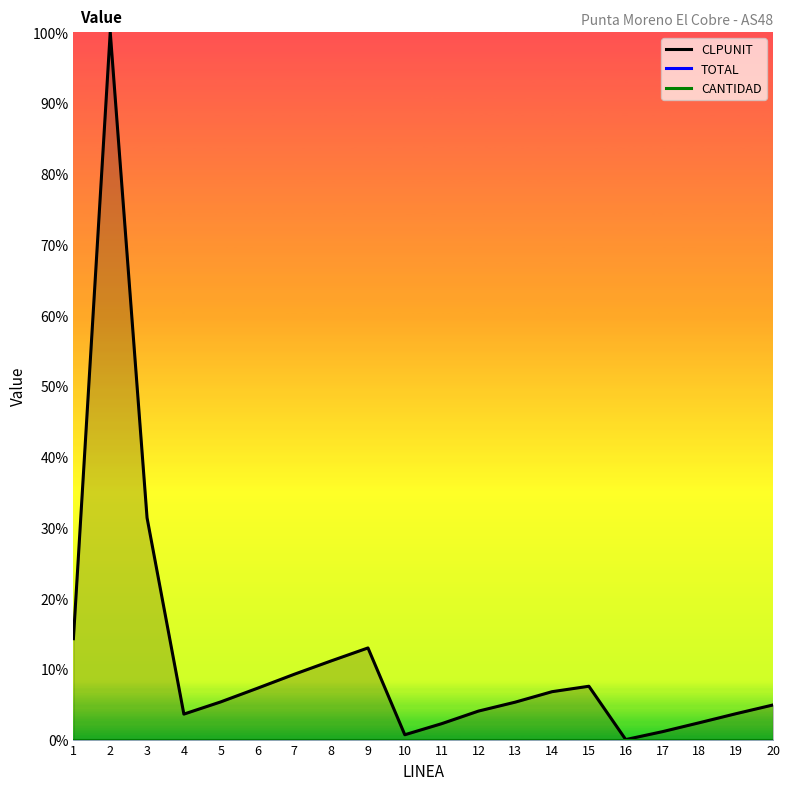

Reading right to left, what are all the values shown in this chart?

CLPUNIT: 20=4.9	19=3.7	18=2.4	17=1.1	16=0.0	15=7.5	14=6.8	13=5.3	12=4.0	11=2.2	10=0.7	9=13.0	8=11.1	7=9.2	6=7.3	5=5.3	4=3.6	3=31.3	2=100.0	1=14.3
TOTAL: 20=0.0	19=0.0	18=0.0	17=0.0	16=0.0	15=0.0	14=0.0	13=0.0	12=0.0	11=0.0	10=0.0	9=0.0	8=0.0	7=0.0	6=0.0	5=0.0	4=0.0	3=0.0	2=0.0	1=0.0
CANTIDAD: 20=0.0	19=0.0	18=0.0	17=0.0	16=0.0	15=0.0	14=0.0	13=0.0	12=0.0	11=0.0	10=0.0	9=0.0	8=0.0	7=0.0	6=0.0	5=0.0	4=0.0	3=0.0	2=0.0	1=0.0